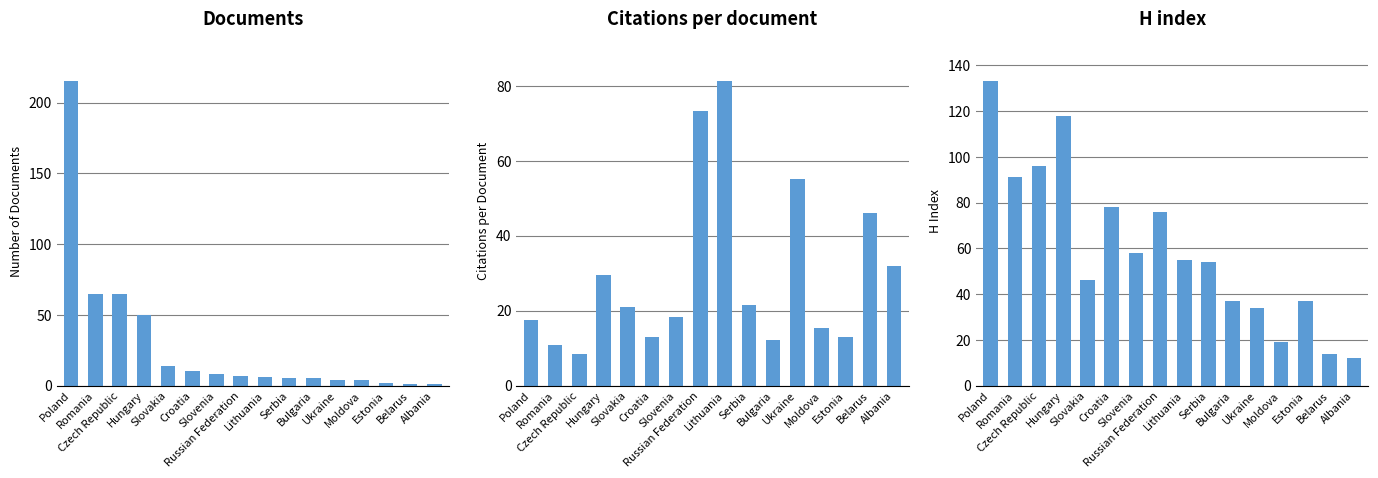

What is the sum of the Citations per document values at Estonia and Russian Federation?

86.1